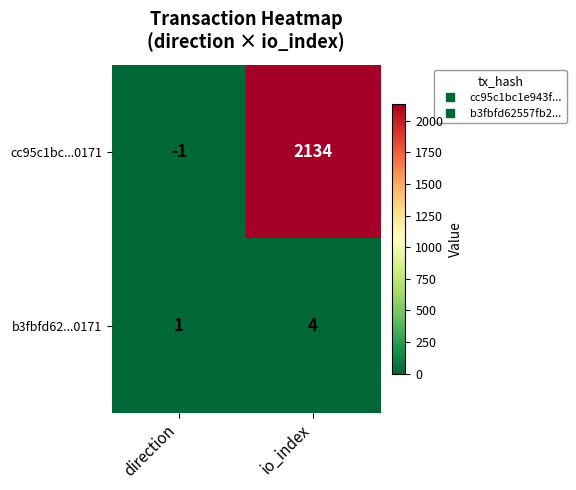

Where is b3fbfd62...0171 nearest to the value 2?

direction